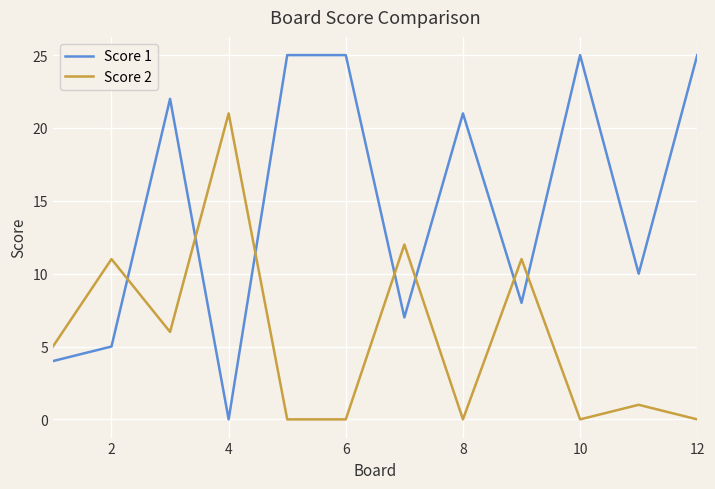

How many intersections are there between Score 1 and Score 2?

7